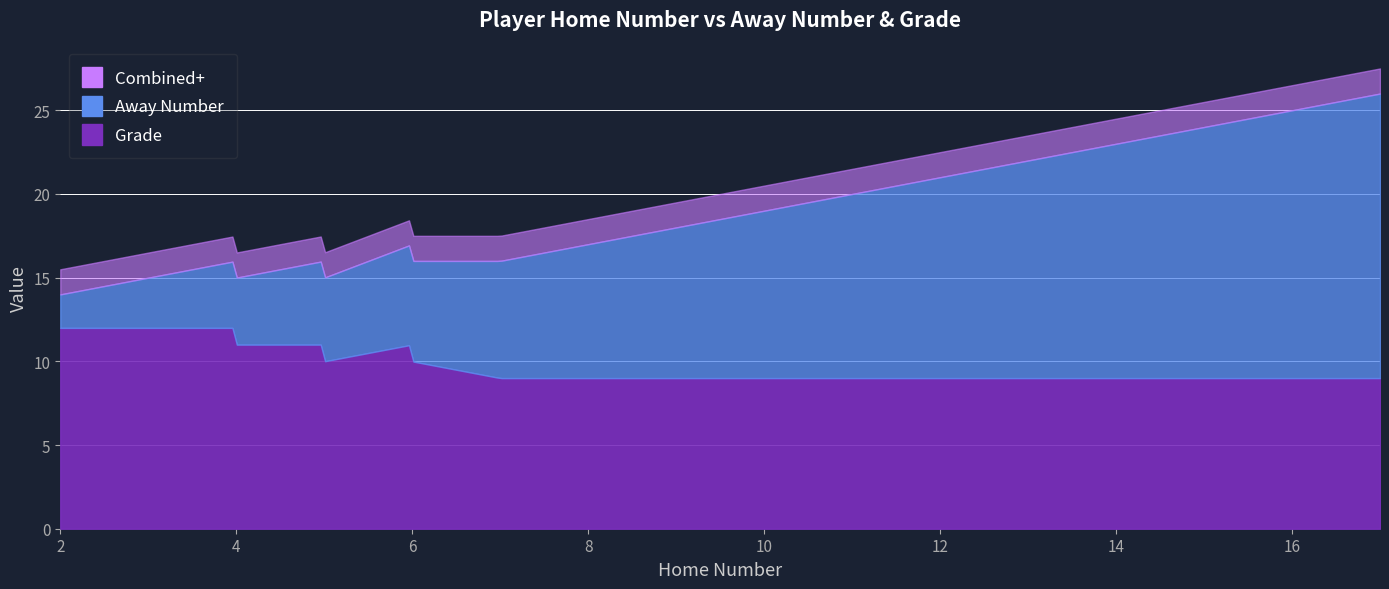

Which category has the highest value across all series?

17